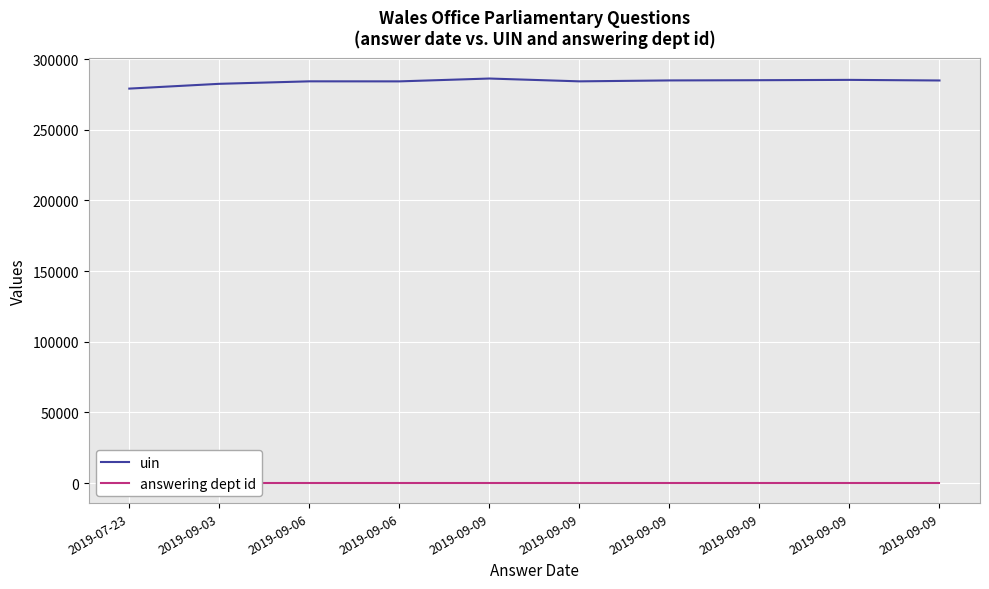

Rank the series by their average value, from highest to lowest.

uin, answering dept id